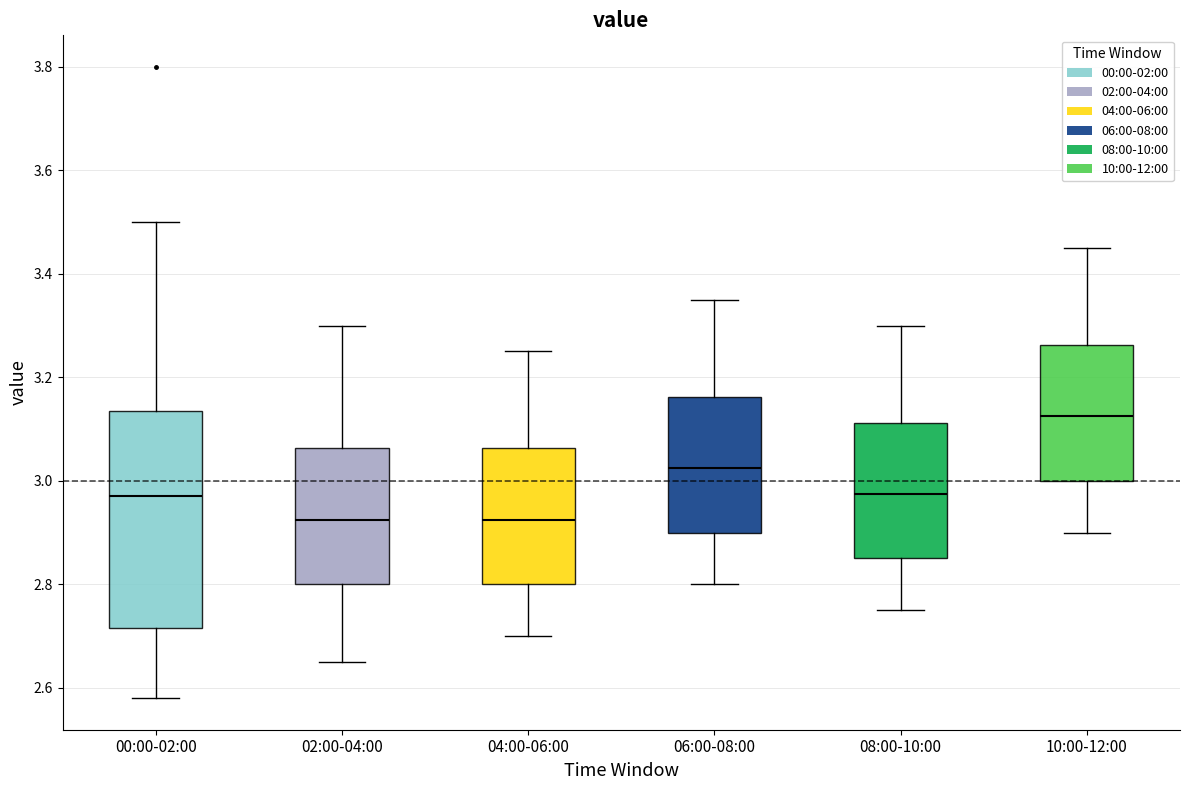

Reading left to right, read every box against the y-axis: the position of its median line, the range the box covers, and the ends of its whiskers. The values are not printed on the chart, so give them approximately, as read against the axis.

00:00-02:00: median 2.98, box 2.72 to 3.14, whiskers 2.58 to 3.50
02:00-04:00: median 2.92, box 2.80 to 3.06, whiskers 2.66 to 3.30
04:00-06:00: median 2.92, box 2.80 to 3.06, whiskers 2.70 to 3.26
06:00-08:00: median 3.02, box 2.90 to 3.16, whiskers 2.80 to 3.36
08:00-10:00: median 2.98, box 2.86 to 3.12, whiskers 2.76 to 3.30
10:00-12:00: median 3.12, box 3.00 to 3.26, whiskers 2.90 to 3.46